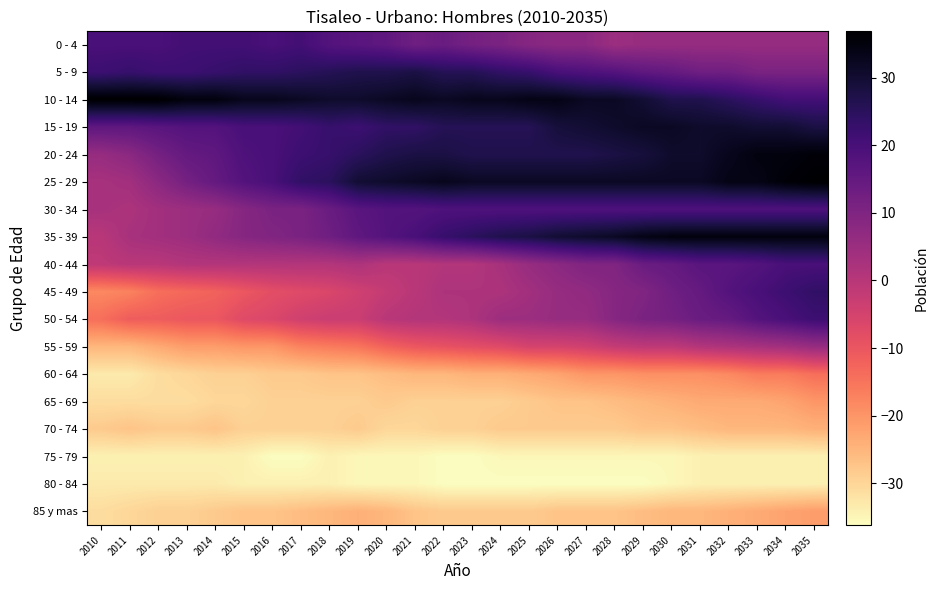

What is the maximum value shown in the chart?

36.8